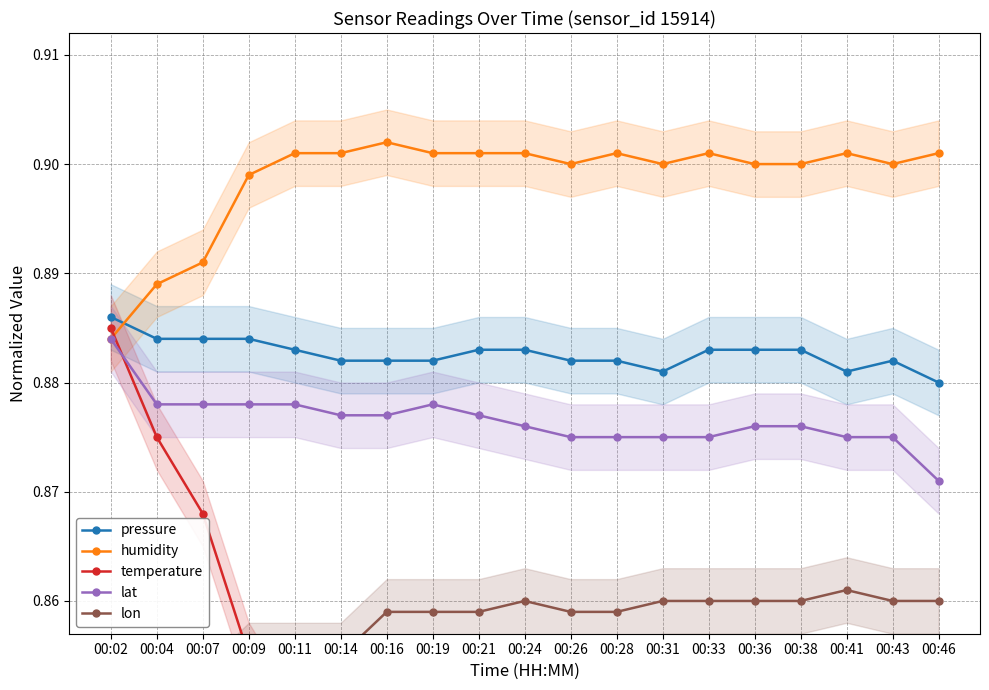

Where is the first local minimum for temperature?

00:24